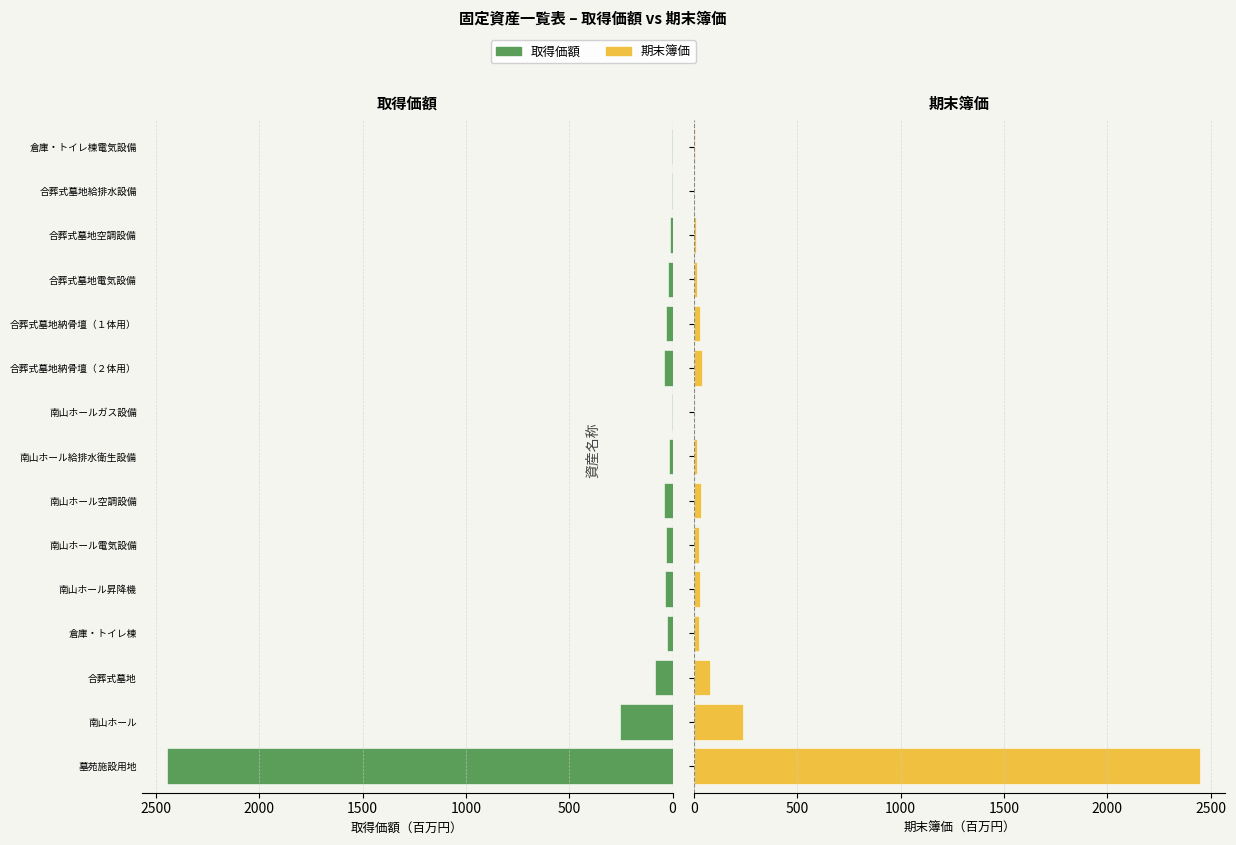

Which series has the largest total across all categories?

取得価額